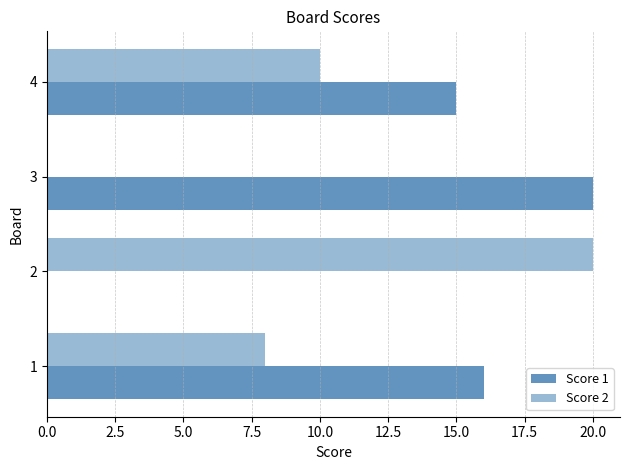

What is the sum of all Score 2 values?

38